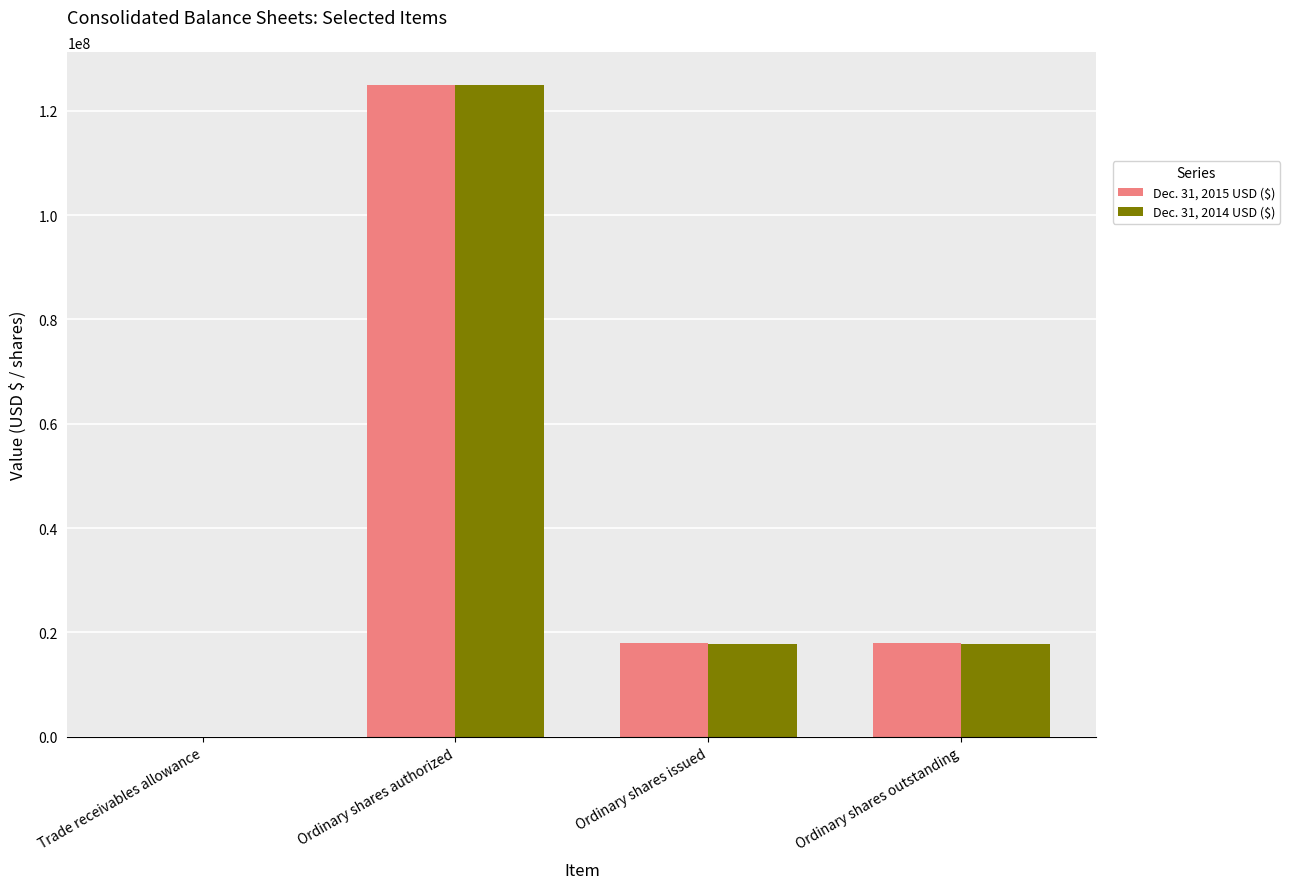

What is the total value across all series at Ordinary shares authorized?

250000000